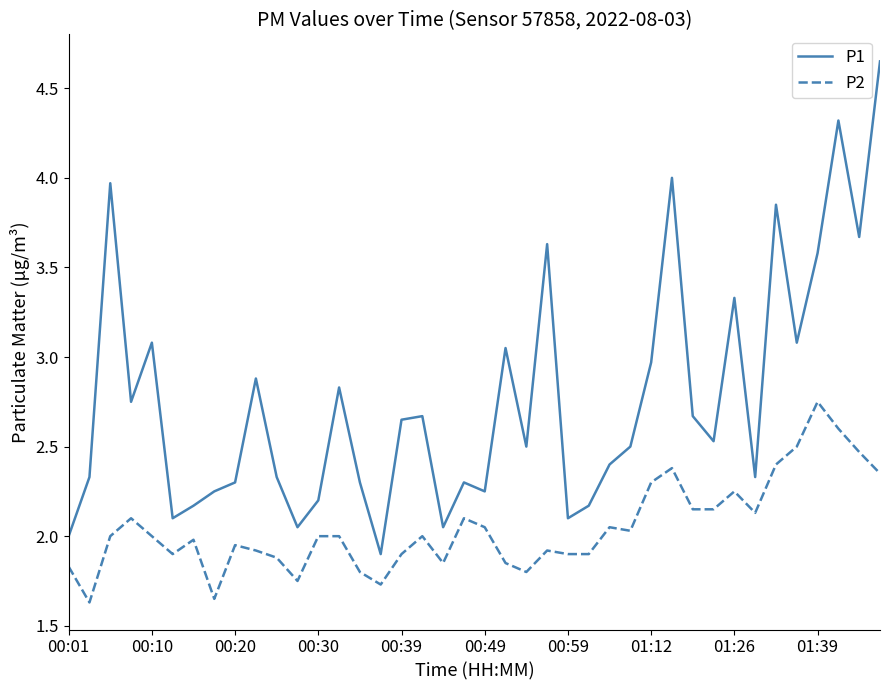

Rank the series by their average value, from lowest to highest.

P2, P1